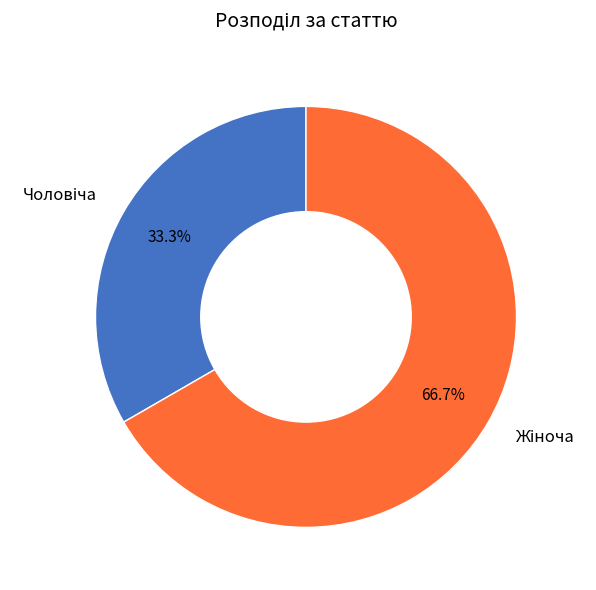

Is there any slice that represents more than half of the pie?

Yes